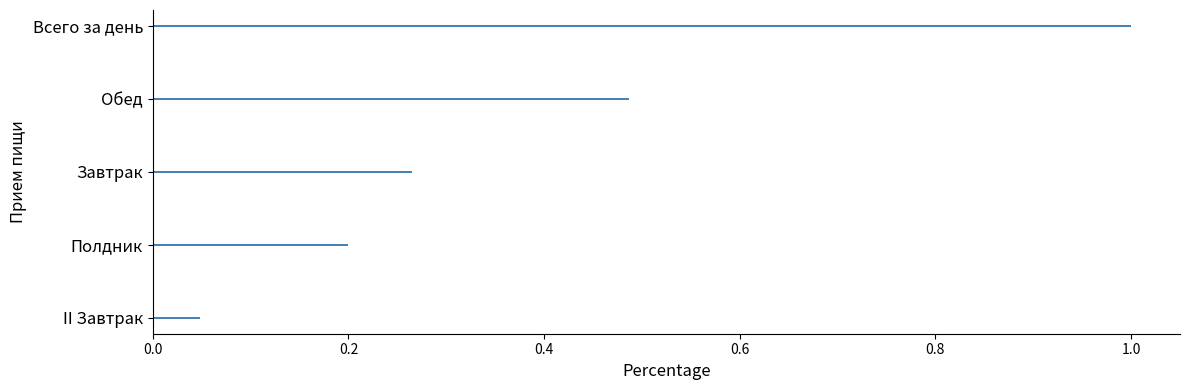

What is the average value?

0.4